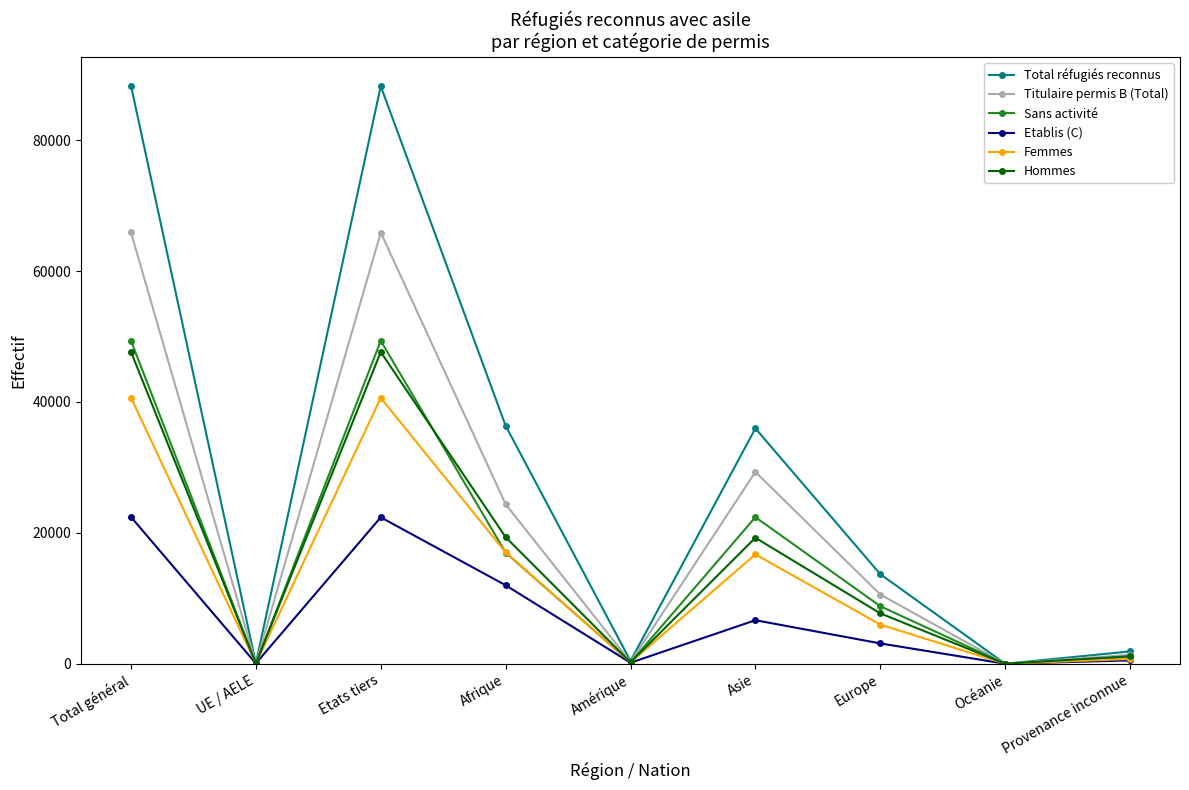

At how many categories does at least one series exceed 52760?

2